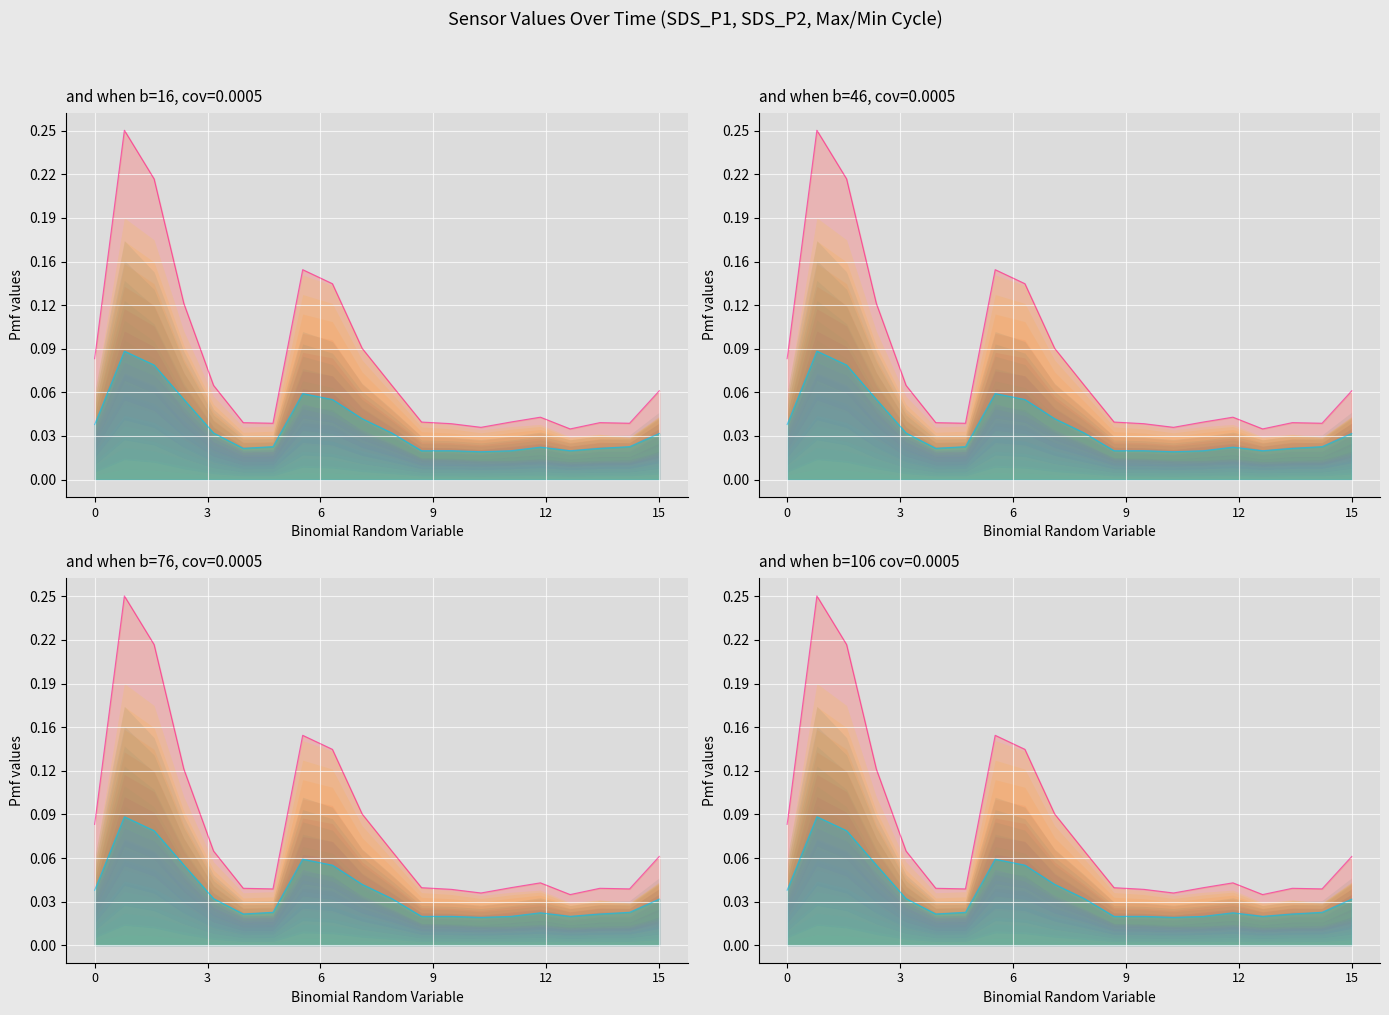

How many data points does each series have?

20